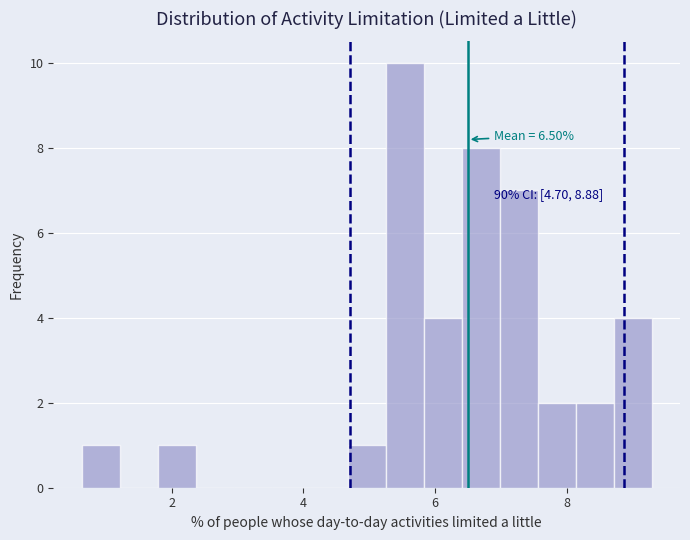

Read against the x-axis, roughly where is the centre of the tallest bar?

5.6